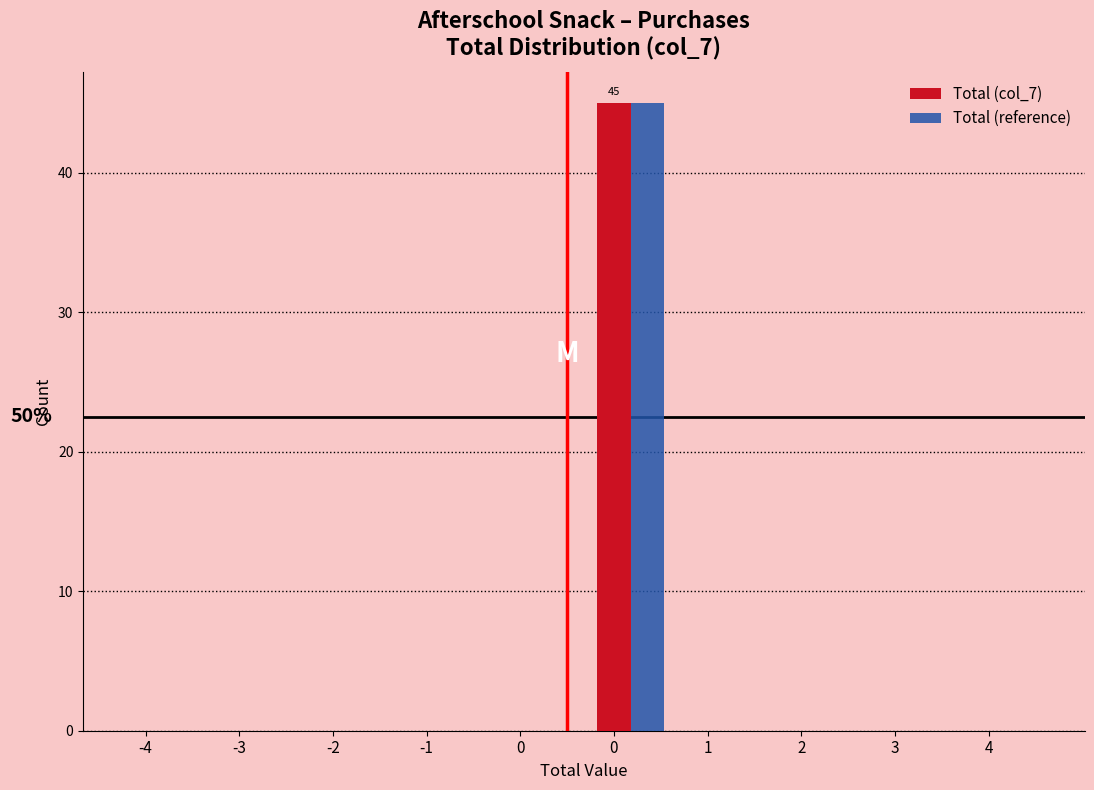

How many distinct data groups are displayed?

2